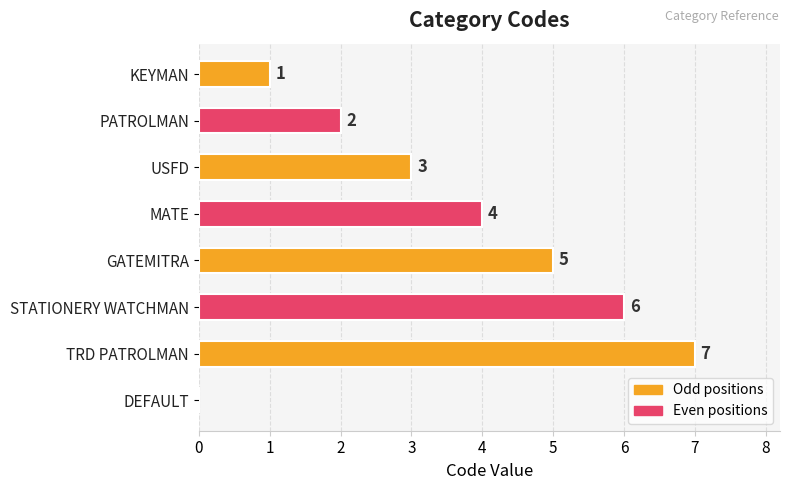

Reading top to bottom, extract all data points from this chart.

KEYMAN=1	PATROLMAN=2	USFD=3	MATE=4	GATEMITRA=5	STATIONERY WATCHMAN=6	TRD PATROLMAN=7	DEFAULT=0